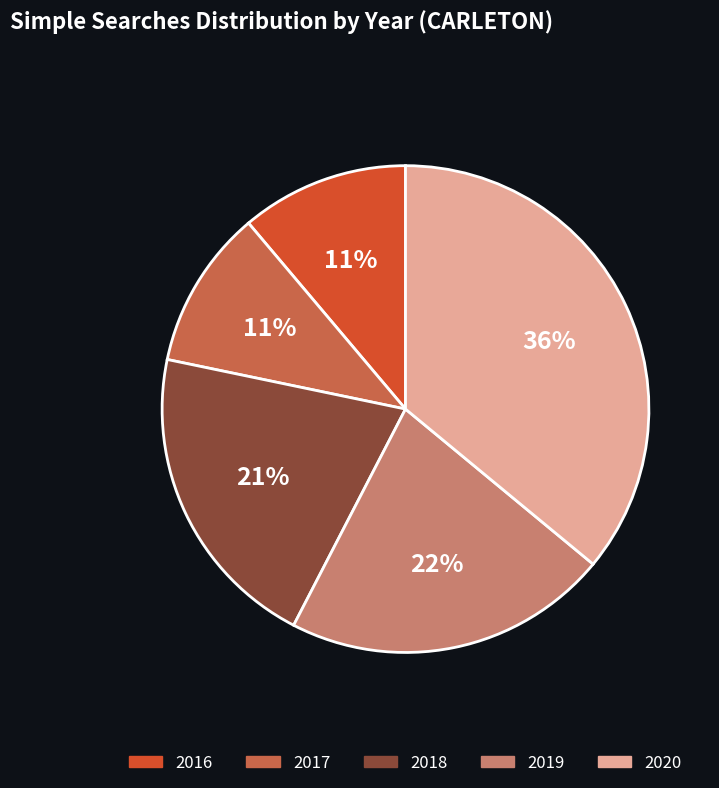

To the nearest percent, what is the average slice percentage?

20%